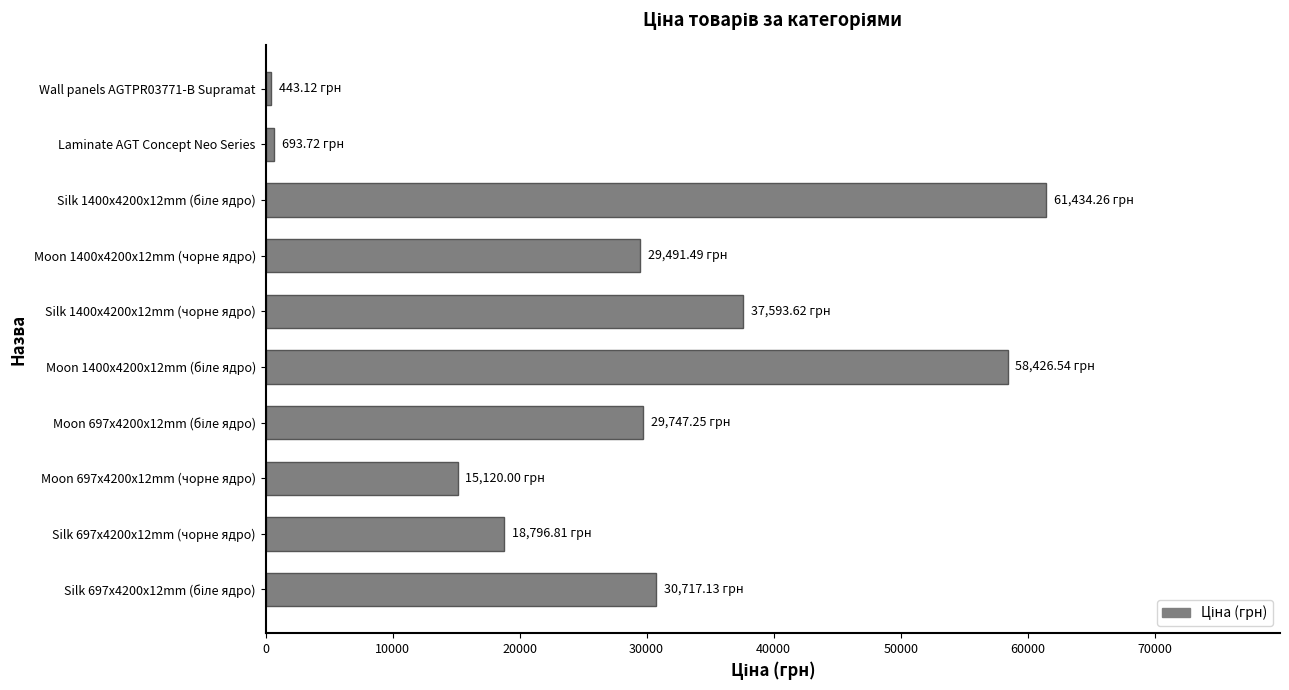

What is the maximum value shown in the chart?

61434.3